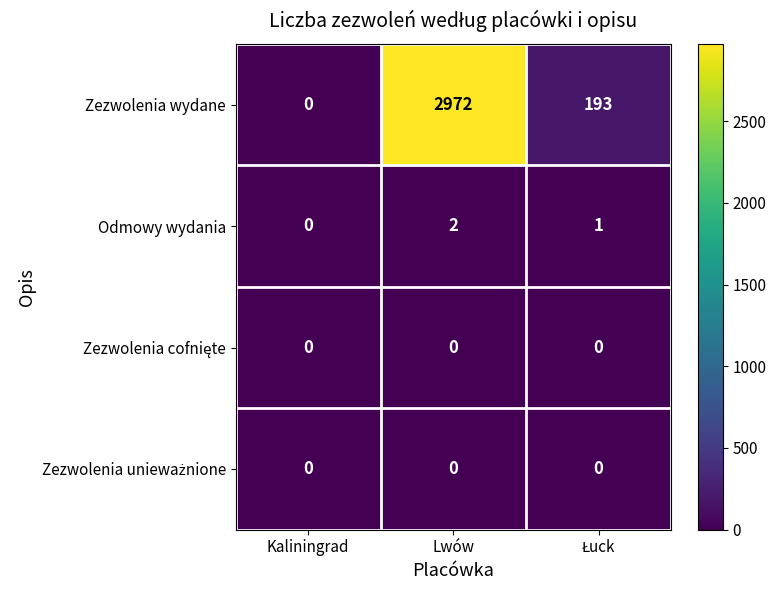

Which category has the lowest value in the Odmowy wydania series?

Kaliningrad